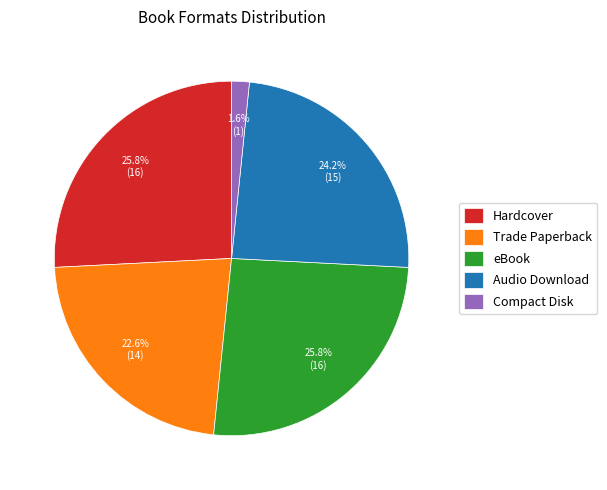

To the nearest percent, what is the combined percentage of Compact Disk and Hardcover?

27%